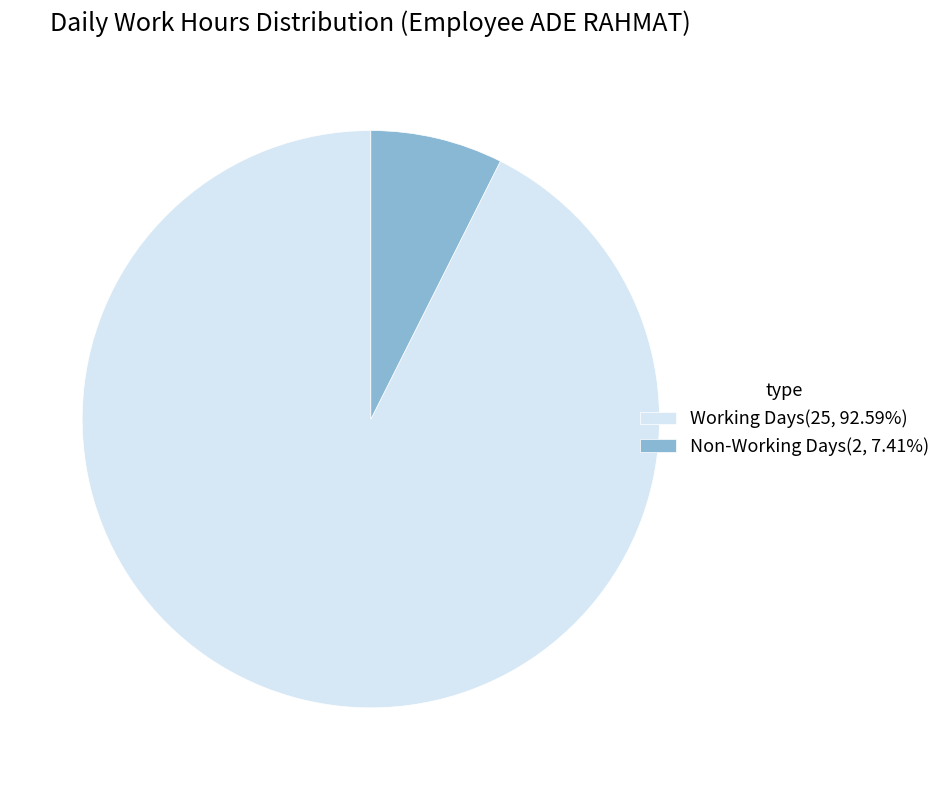

Is there a majority slice in this chart?

Yes